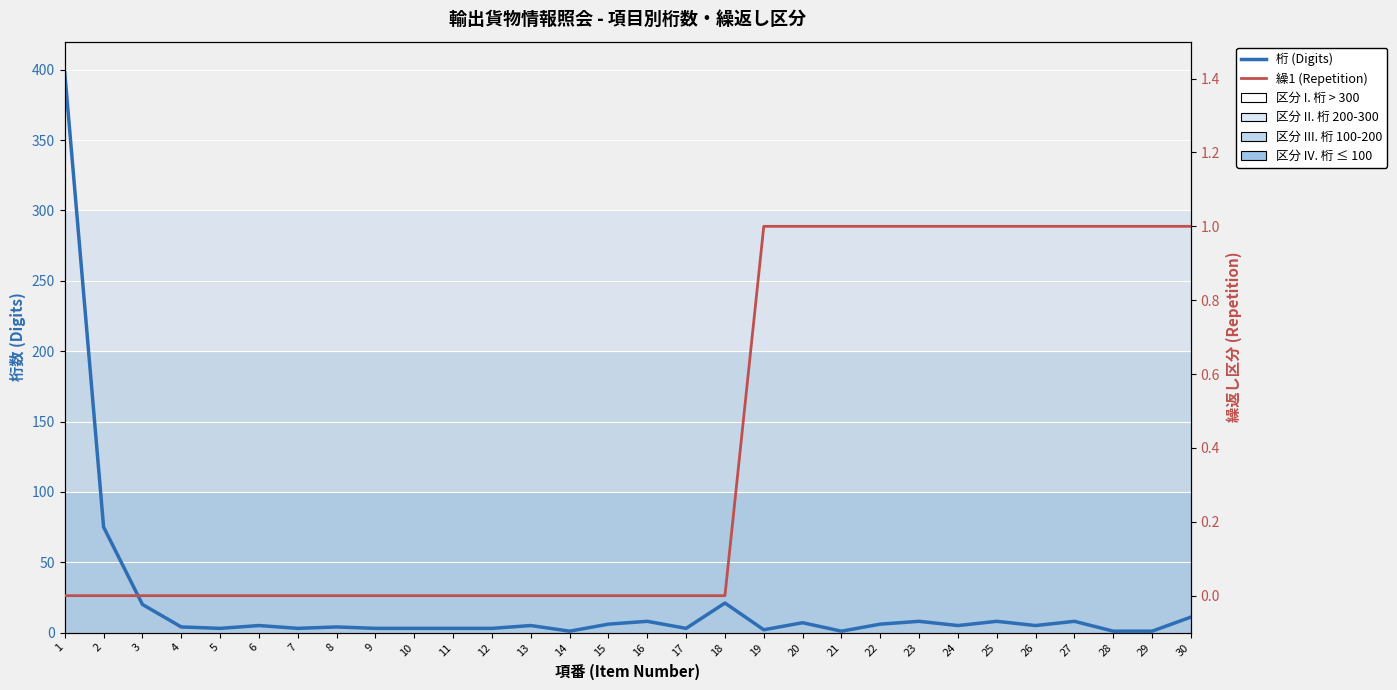

What is the difference between the second highest and second lowest values in the 桁 (Digits) series?

74